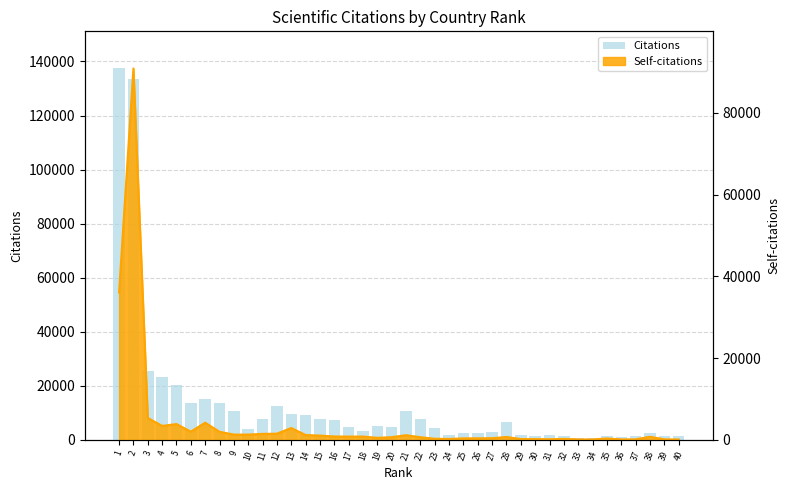

Reading left to right, what are all the values shown in this chart?

1=137408	2=133439	3=25331	4=23427	5=20122	6=13661	7=15243	8=13793	9=10591	10=4176	11=7650	12=12389	13=9594	14=9366	15=7782	16=7274	17=4608	18=3214	19=5040	20=4685	21=10790	22=7867	23=4367	24=1928	25=2686	26=2645	27=3069	28=6630	29=1634	30=1380	31=1741	32=1505	33=699	34=635	35=1492	36=991	37=1275	38=2488	39=1450	40=1286